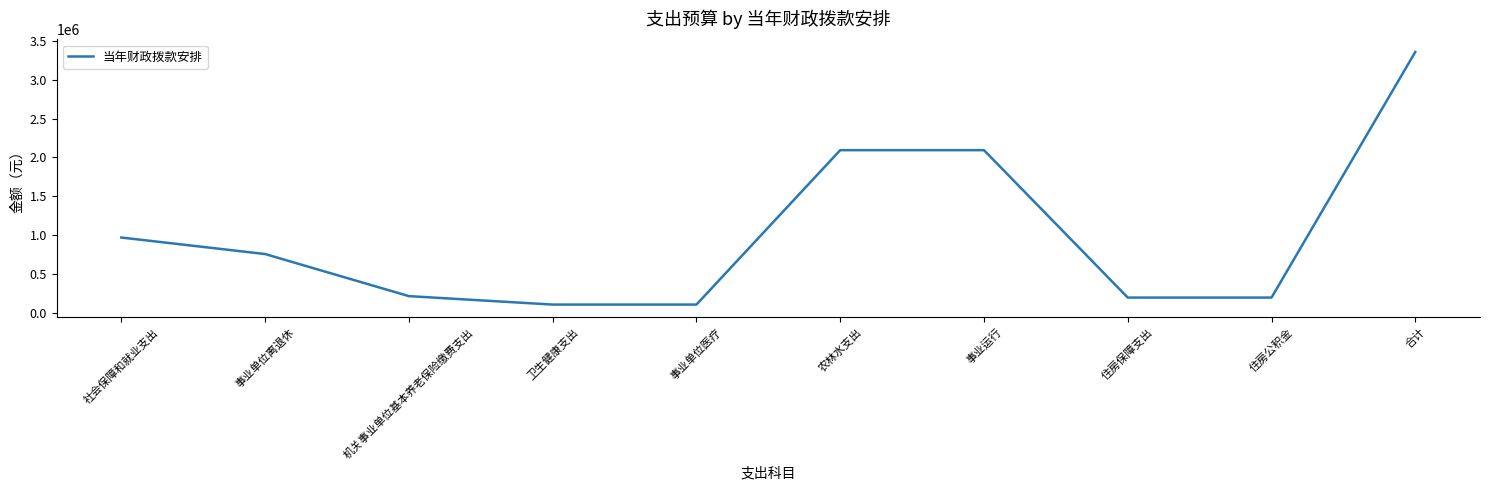

What is the difference between the values at 事业运行 and 事业单位医疗?

1989168